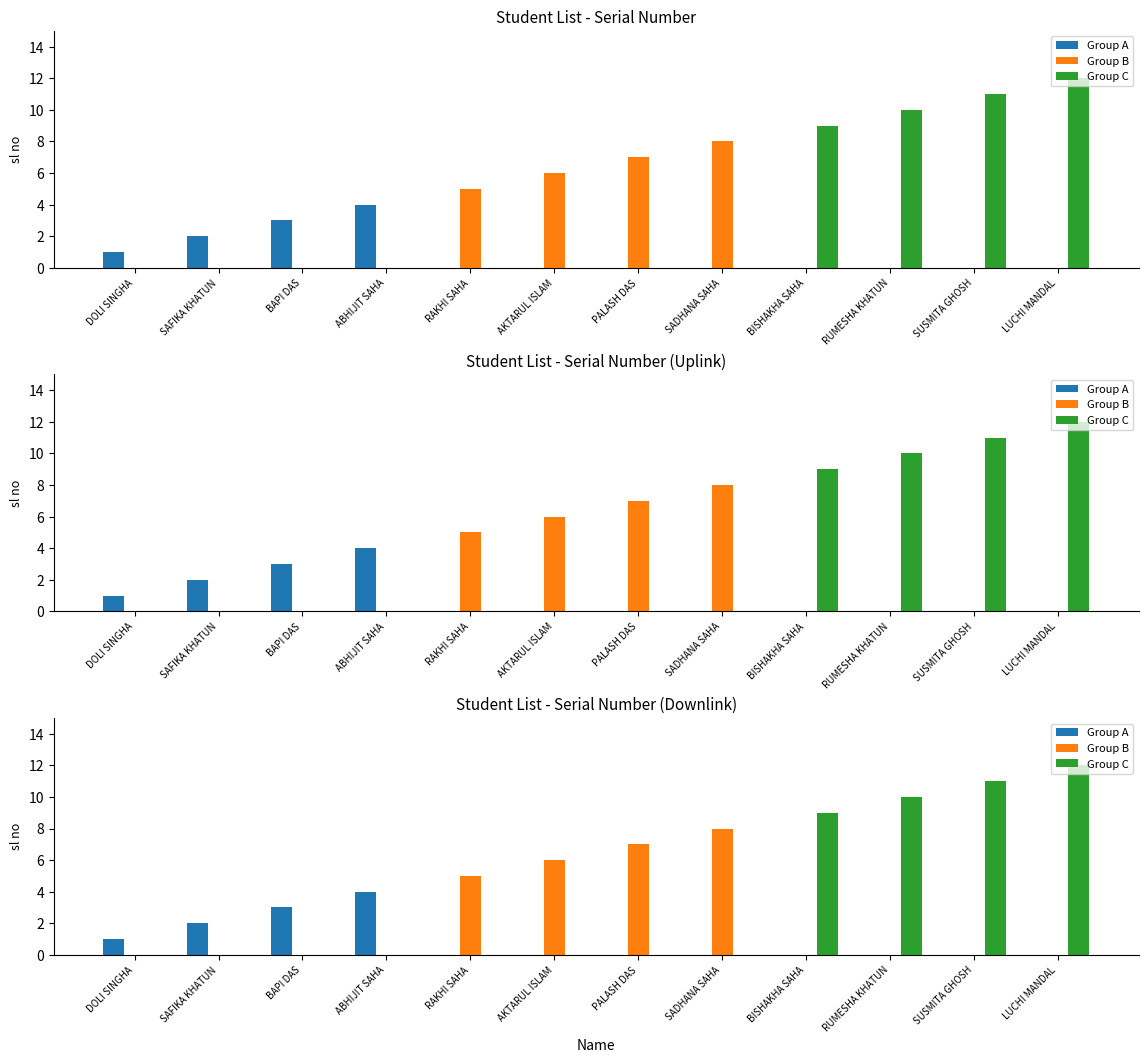

Rank the categories by Group A value from lowest to highest.

RAKHI SAHA, AKTARUL ISLAM, PALASH DAS, SADHANA SAHA, BISHAKHA SAHA, RUMESHA KHATUN, SUSMITA GHOSH, LUCHI MANDAL, DOLI SINGHA, SAFIKA KHATUN, BAPI DAS, ABHIJIT SAHA